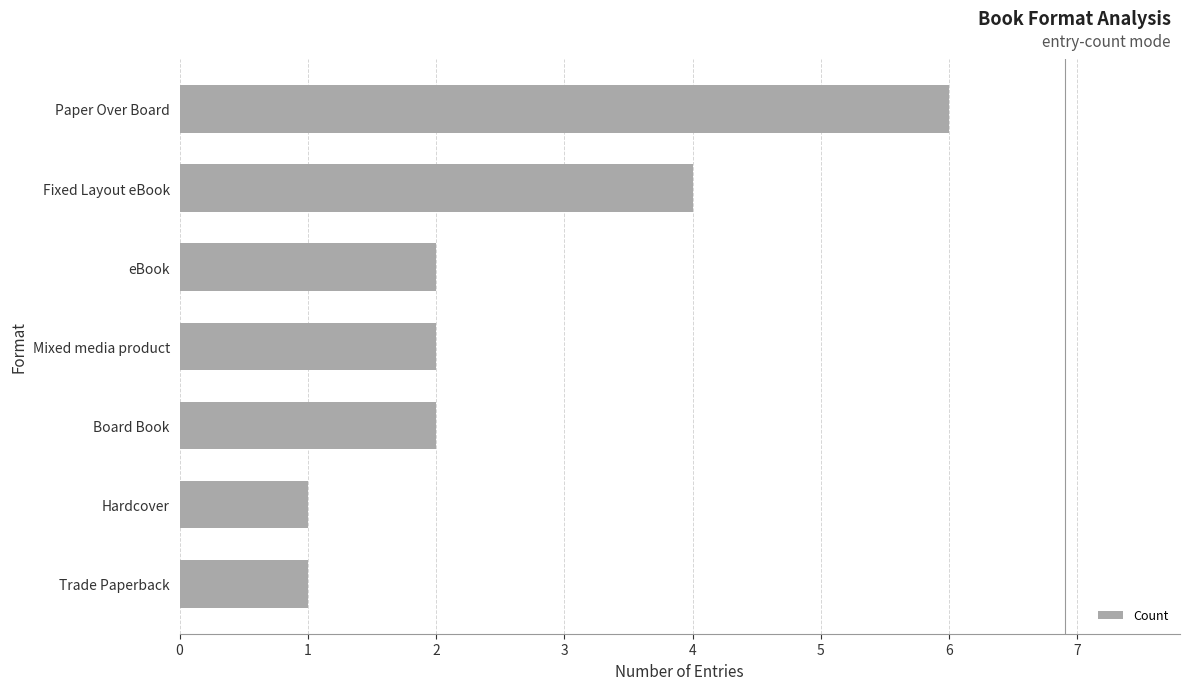

What is the greatest value displayed?

6